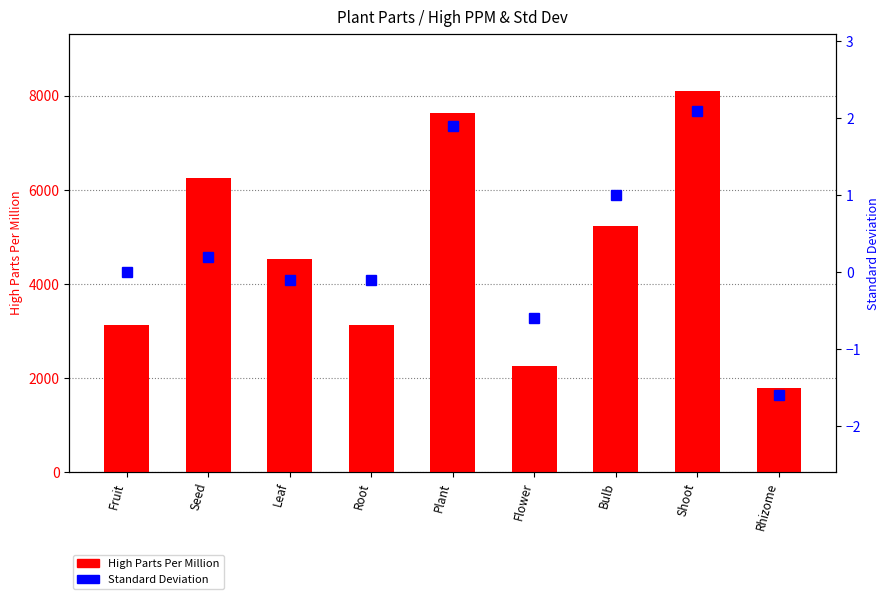

What is the sum of the Standard Deviation values at Rhizome and Bulb?

-0.6